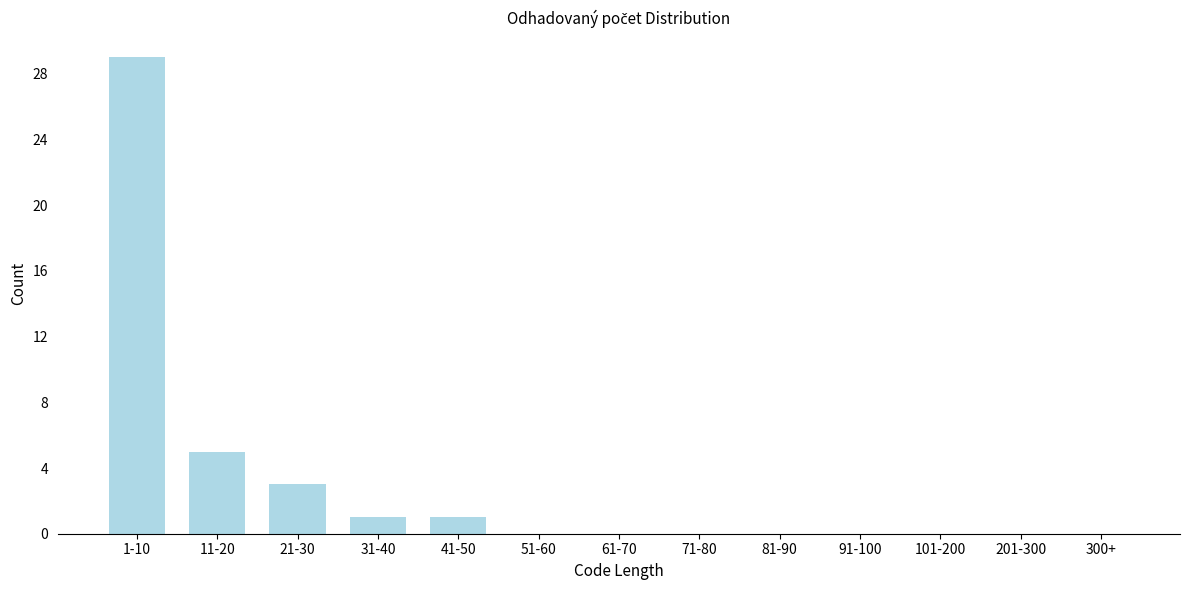

Reading right to left, what are all the values shown in this chart?

300+=0	201-300=0	101-200=0	91-100=0	81-90=0	71-80=0	61-70=0	51-60=0	41-50=1	31-40=1	21-30=3	11-20=5	1-10=29